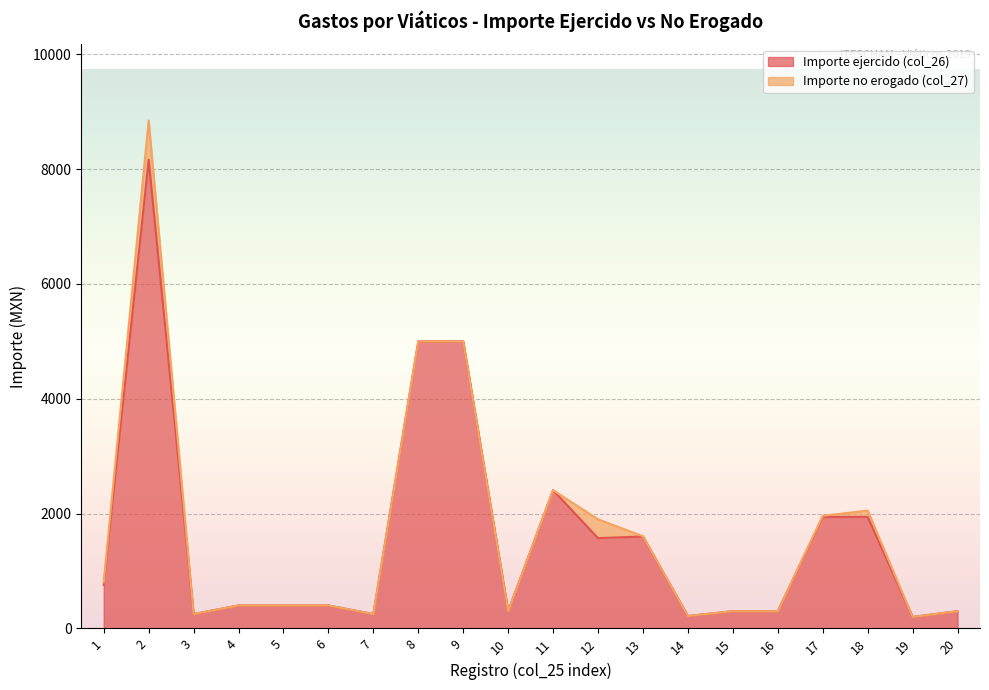

What is the average value?

1585.4